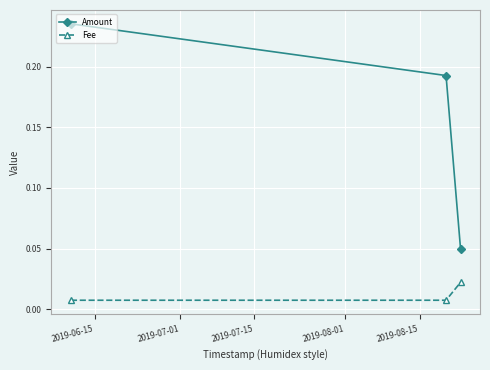

How many categories are shown in the chart?

3